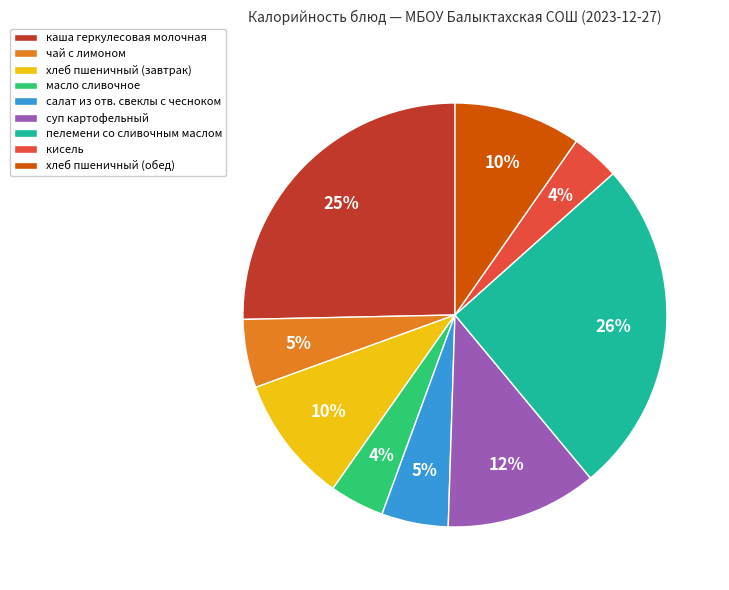

Which has a higher value, масло сливочное or чай с лимоном?

чай с лимоном